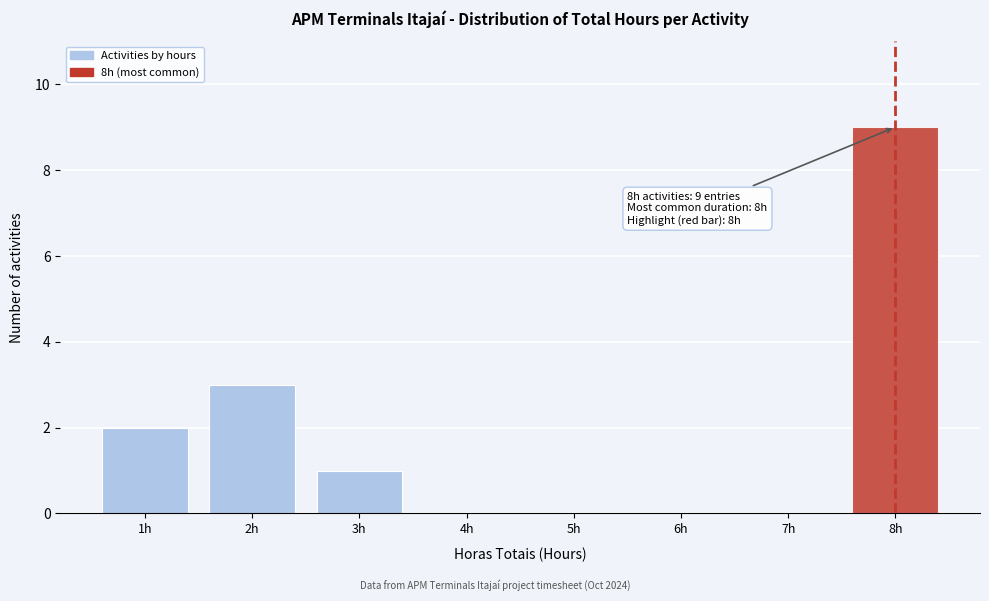

Which range on the x-axis has the tallest bar?

7.5 to 8.5